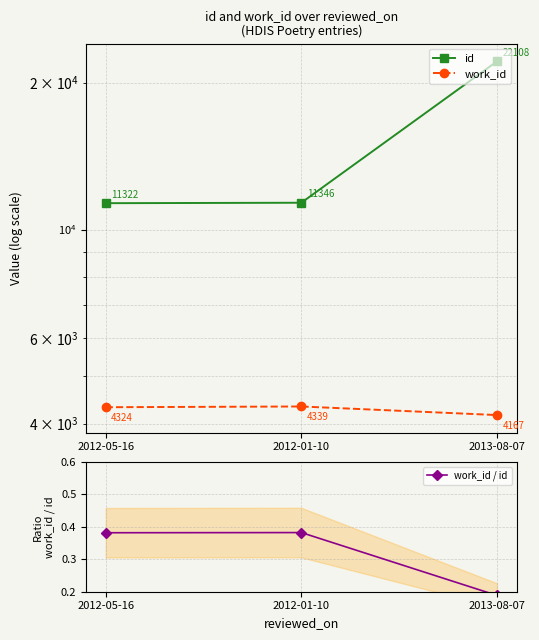

What is the approximate value of id at 2013-08-07?

22108.0